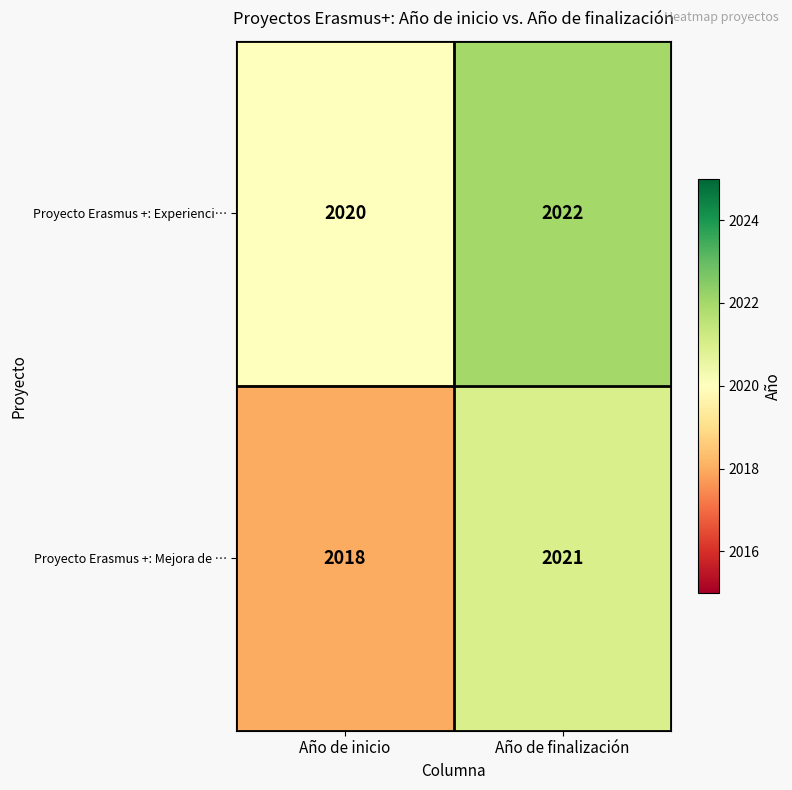

Count the number of data series in this chart.

2